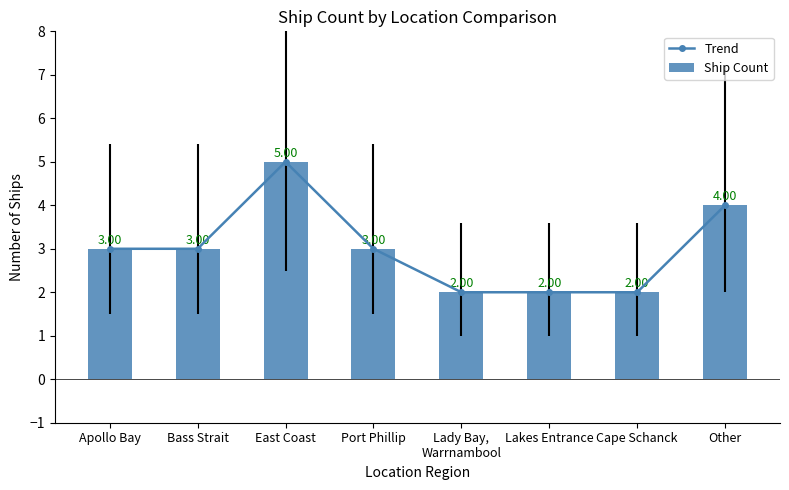

What is the difference between the maximum and minimum values in the Ship Count series?

3